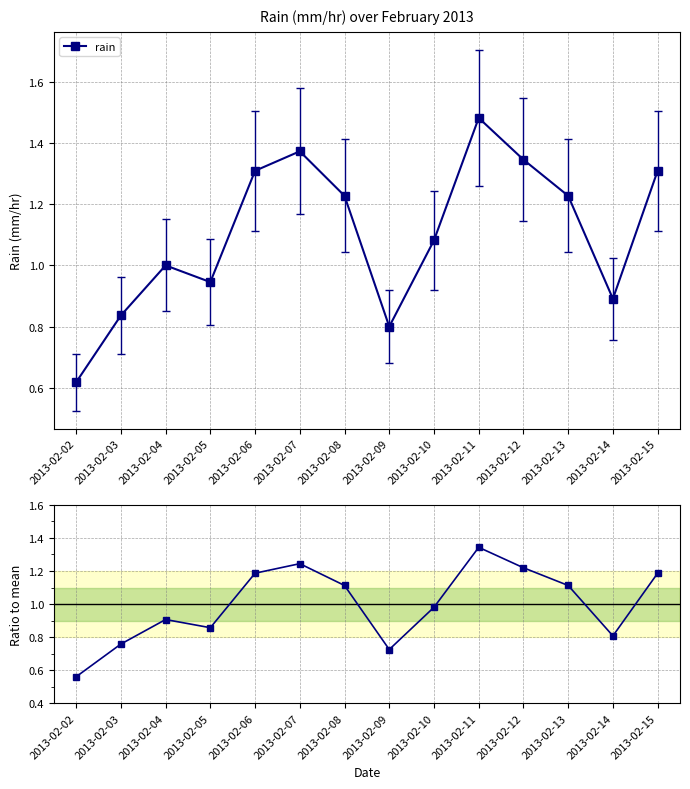

How many lines are shown in the chart?

2